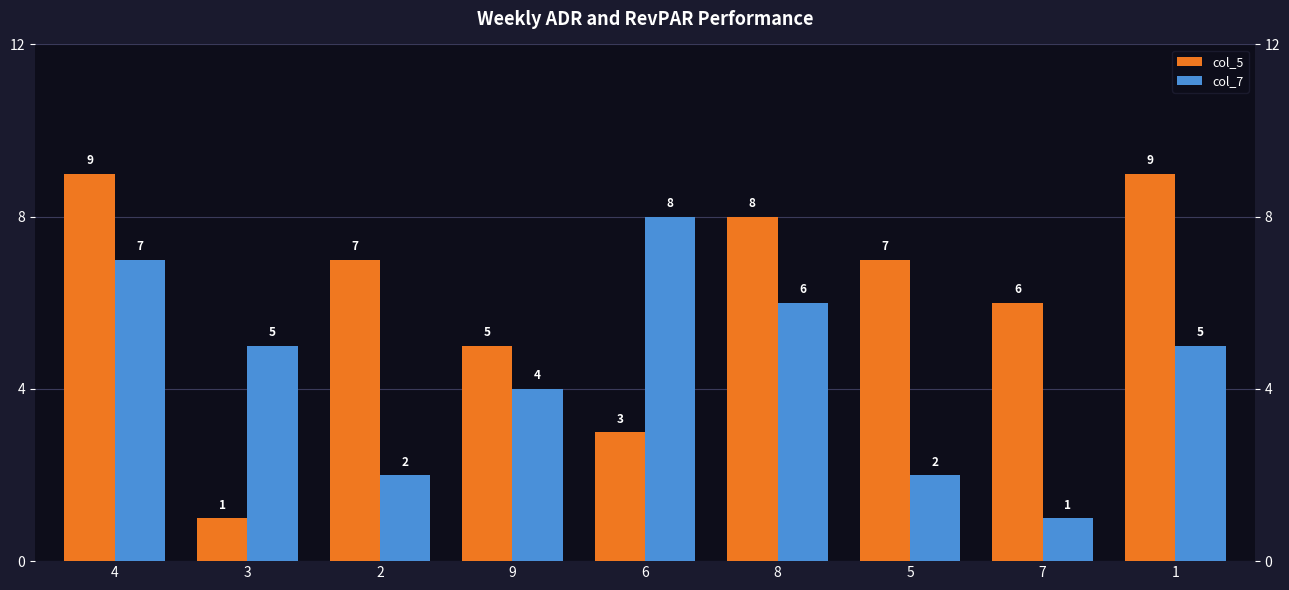

Read the col_7 value at 4.

7